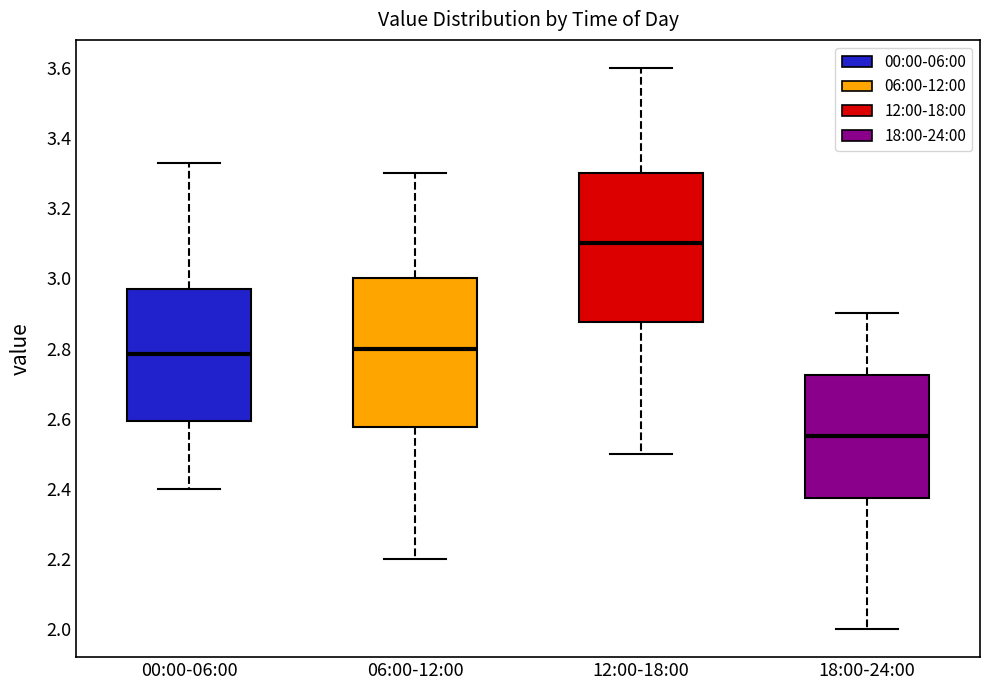

Where does the lower whisker of the box for 06:00-12:00 end on the y-axis? The values are not printed on the chart, so give them approximately, as read against the axis.

2.20